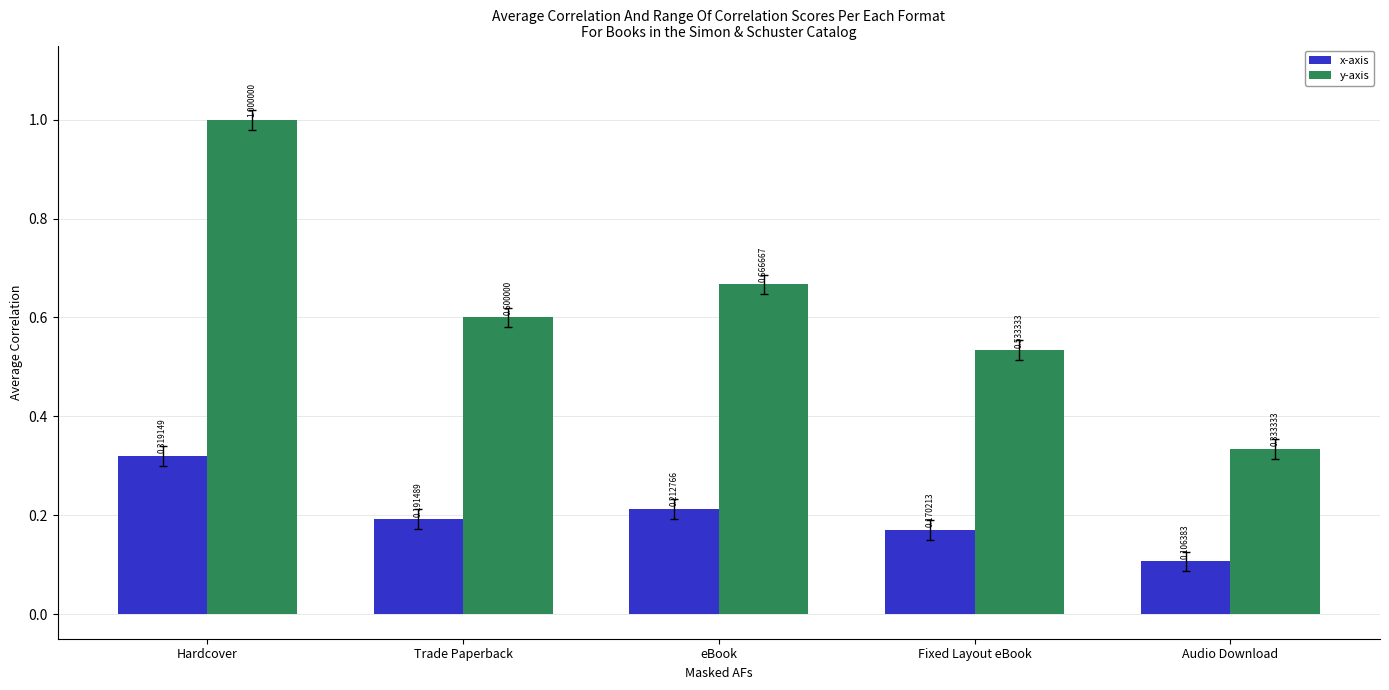

At which label is y-axis closest to 0?

Audio Download